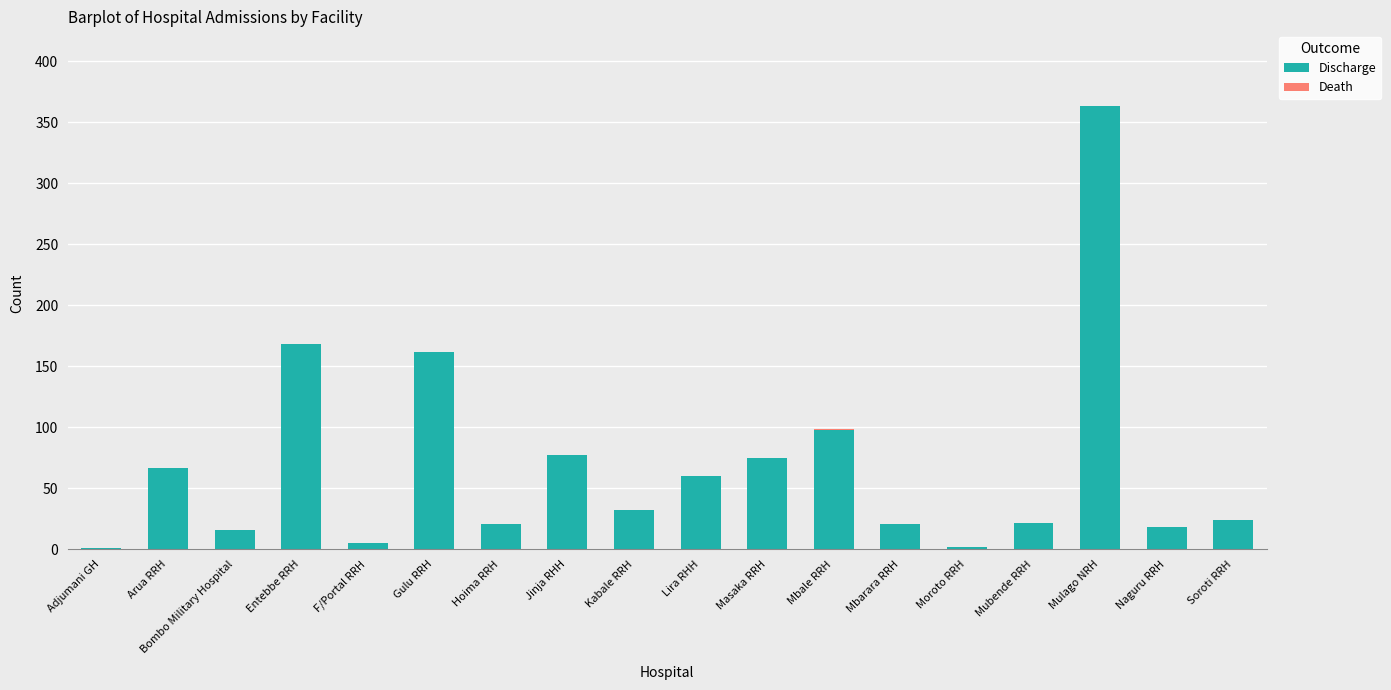

At which category is the sum across all series the highest?

Mulago NRH